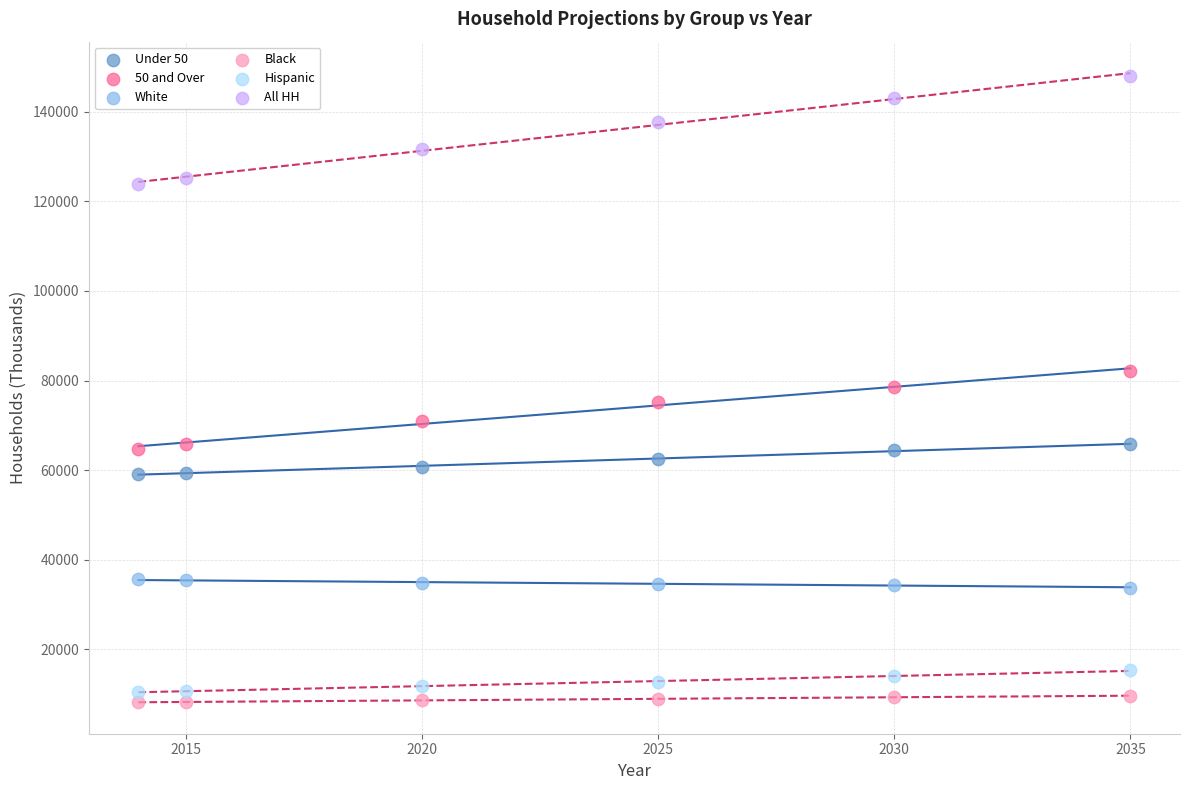

Across all data points, what is the range of X values (max minus min)?

21.0